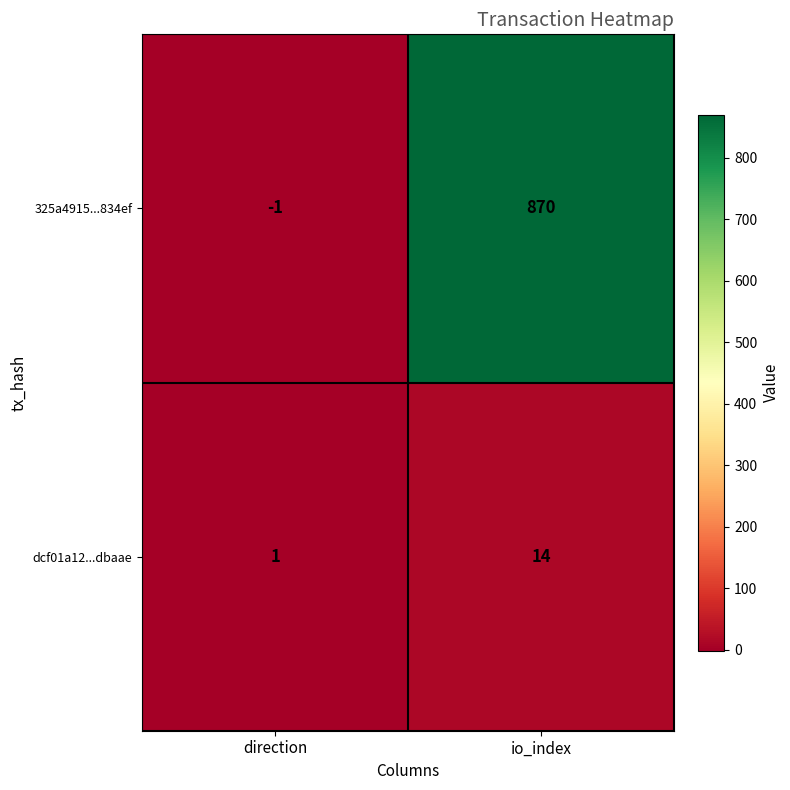

Reading left to right, transcribe all the data shown in this chart.

325a4915...834ef: direction=-1	io_index=870
dcf01a12...dbaae: direction=1	io_index=14